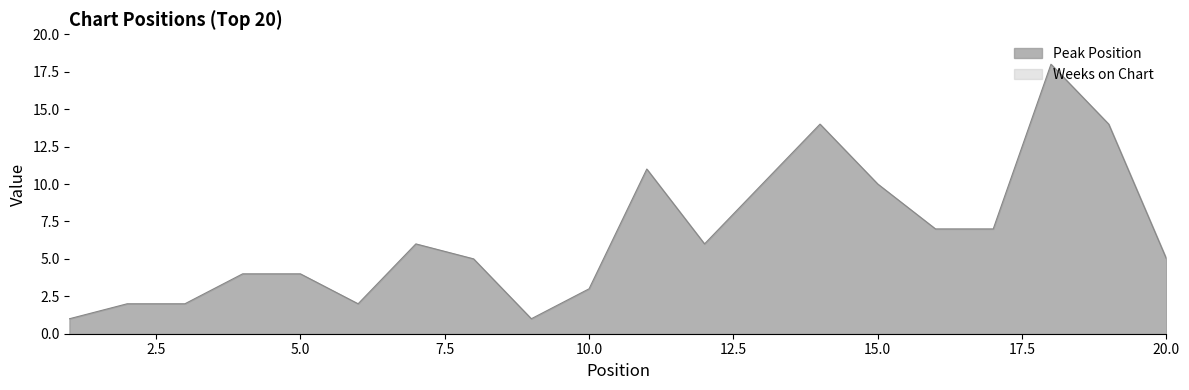

True or false: the data shows 1 at 1.

True